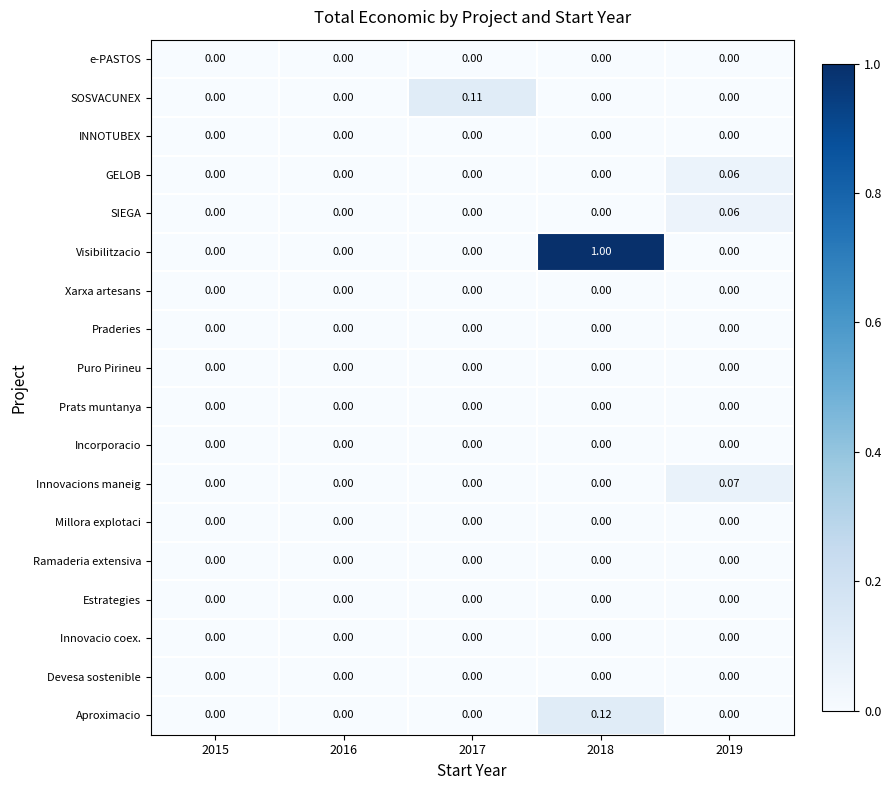

What is the greatest value displayed?

1.0